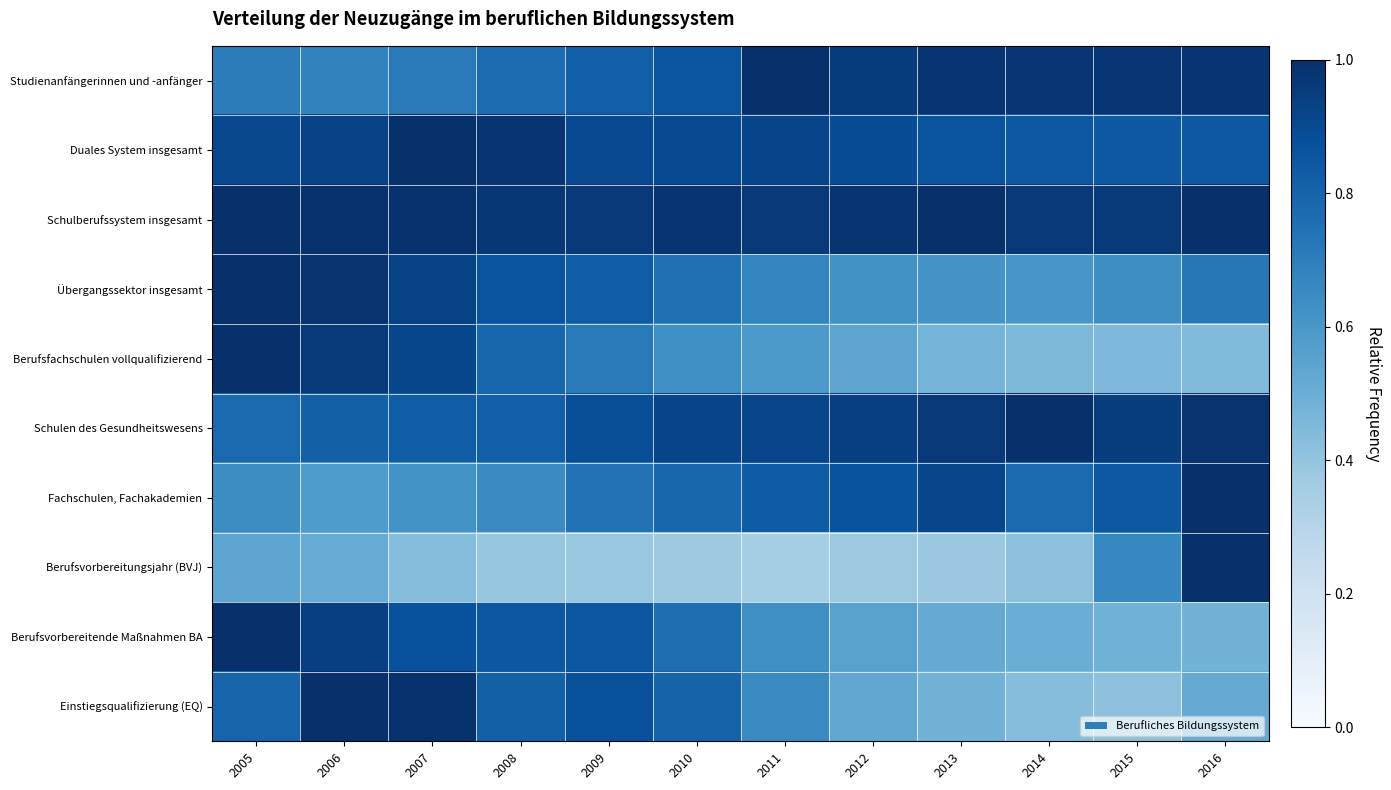

Between 2010 and 2013, which is larger?

2013